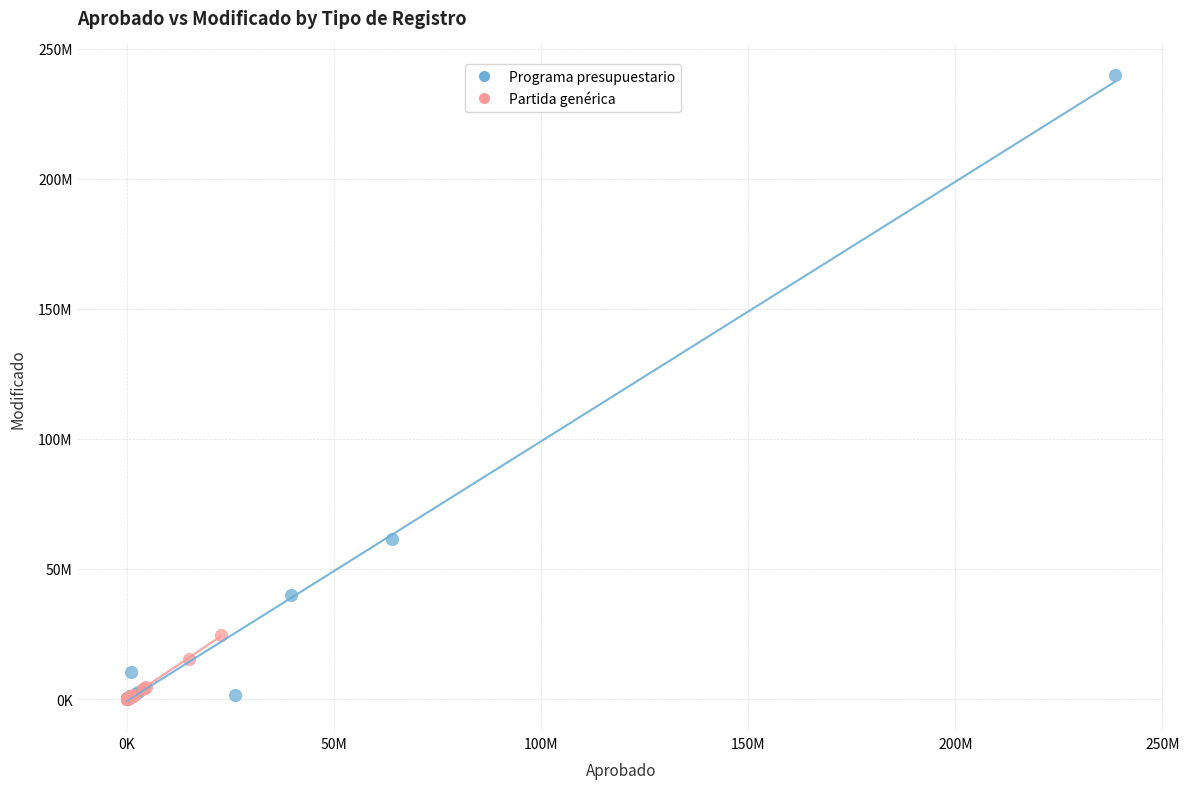

What are all the series names shown in the legend?

Programa presupuestario, Partida genérica